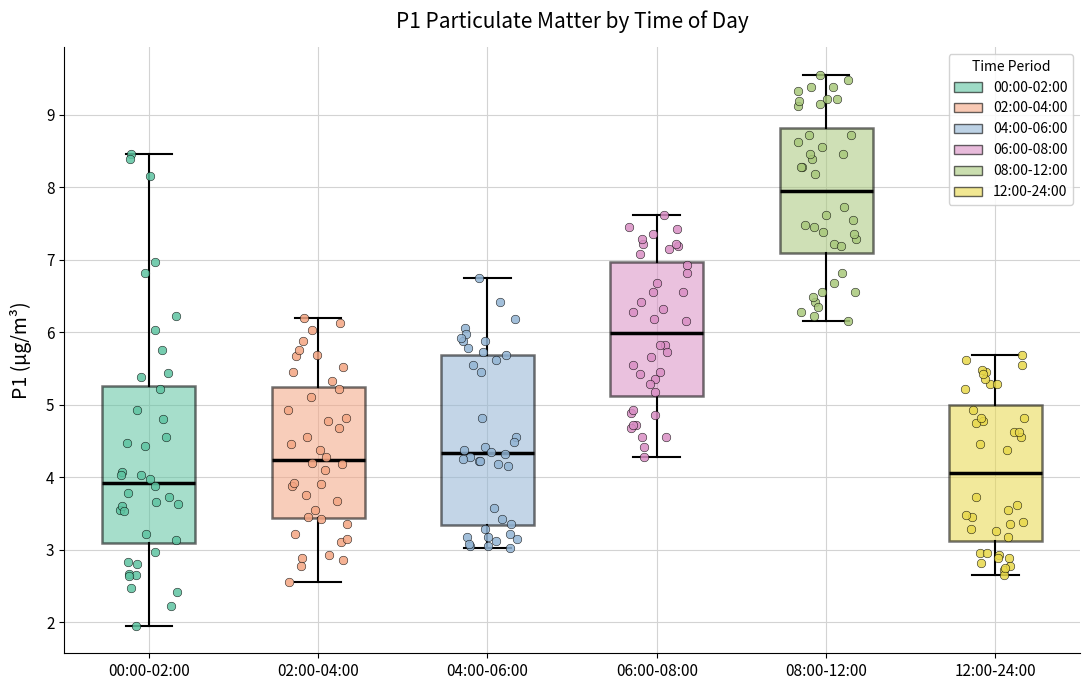

Comparing the boxes themselves (not the whiskers), which one is the tallest?

04:00-06:00